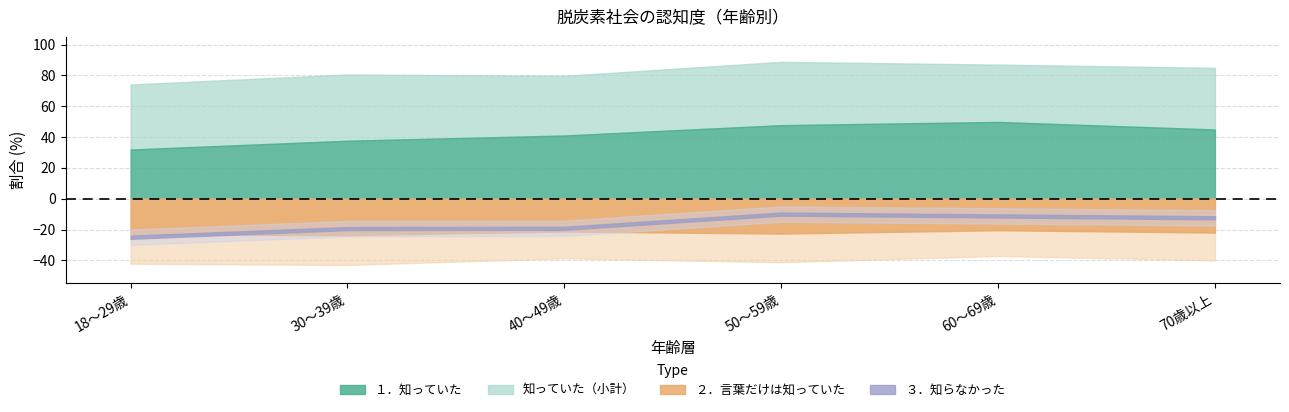

How many values in the １．知っていた series exceed 44?

3